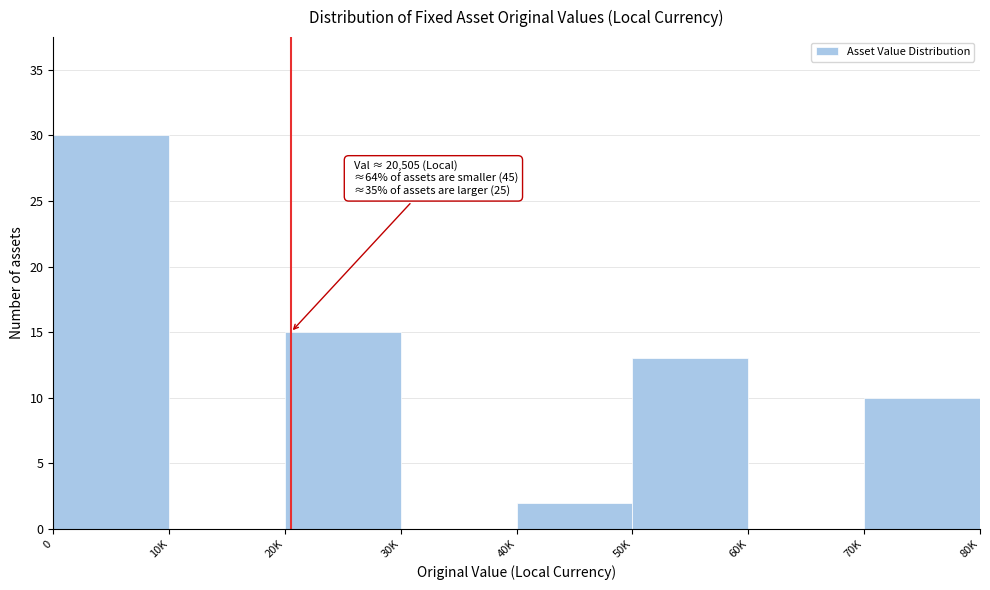

Reading left to right, what are all the values shown in this chart?

0=30	10K=0	20K=15	30K=0	40K=2	50K=13	60K=0	70K=10